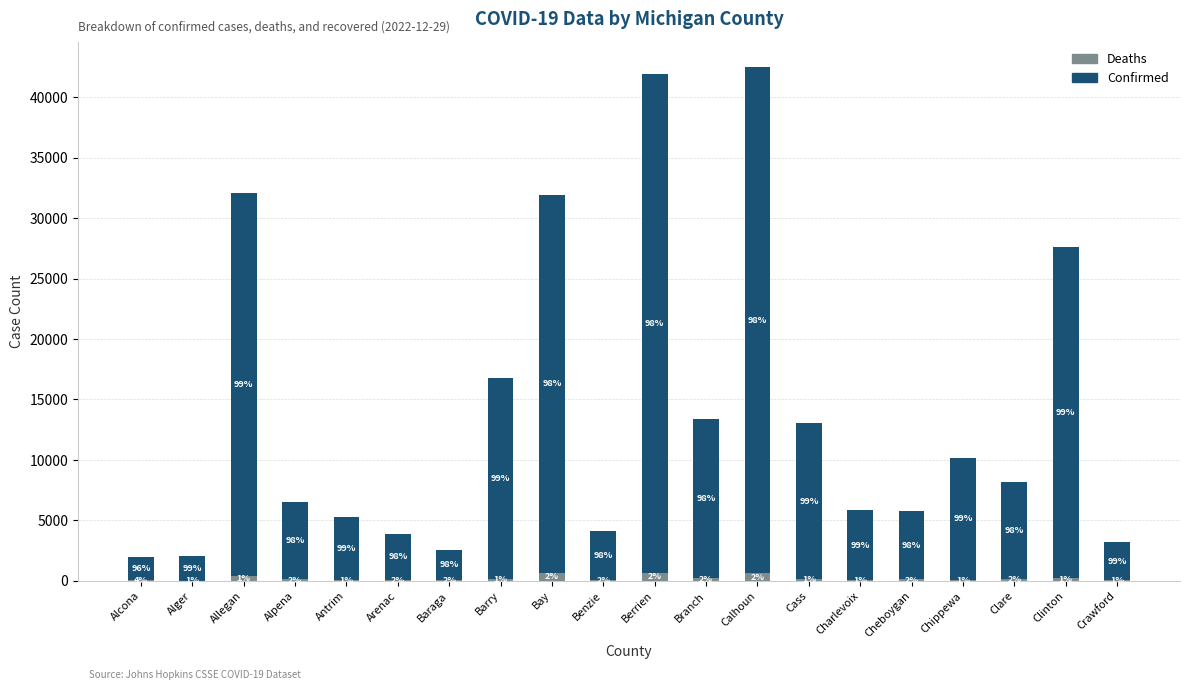

What is the sum of all Confirmed values?

274630